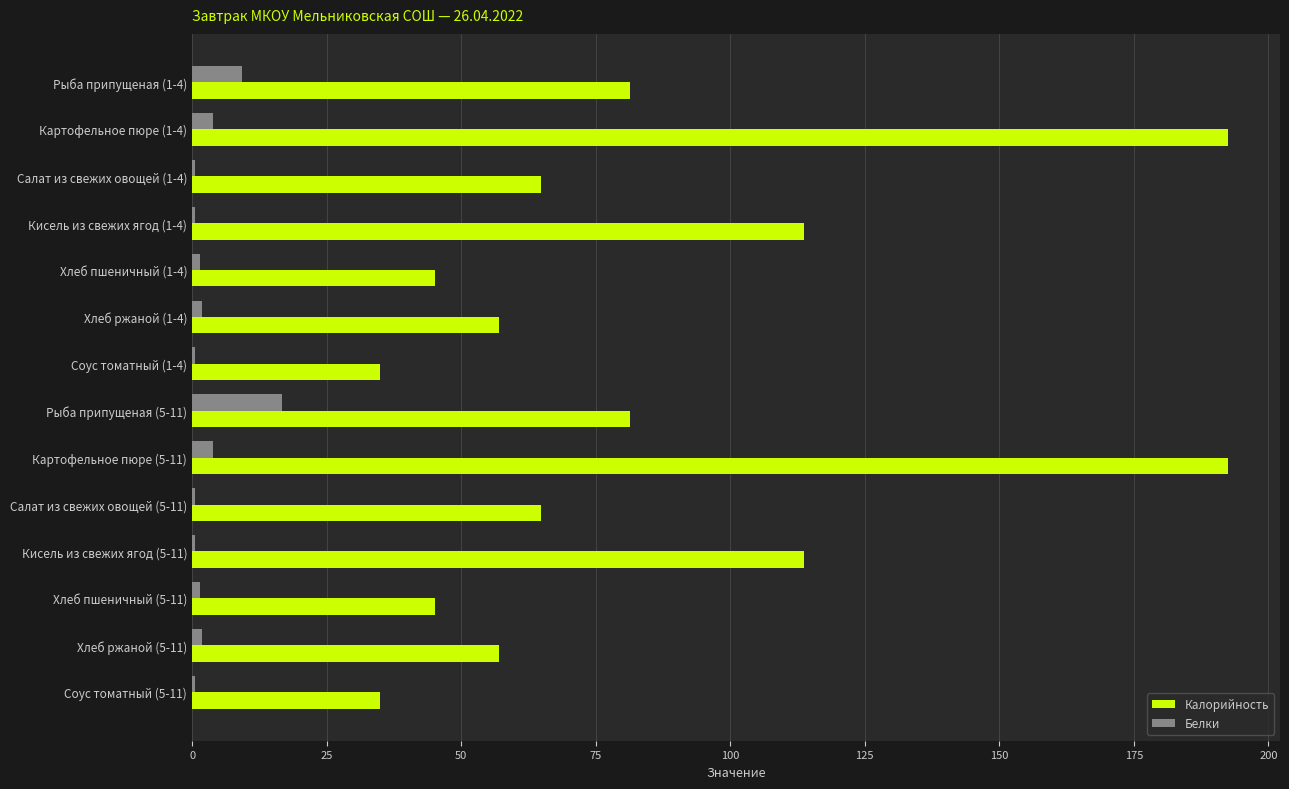

What is the sum of all Белки values?

43.4